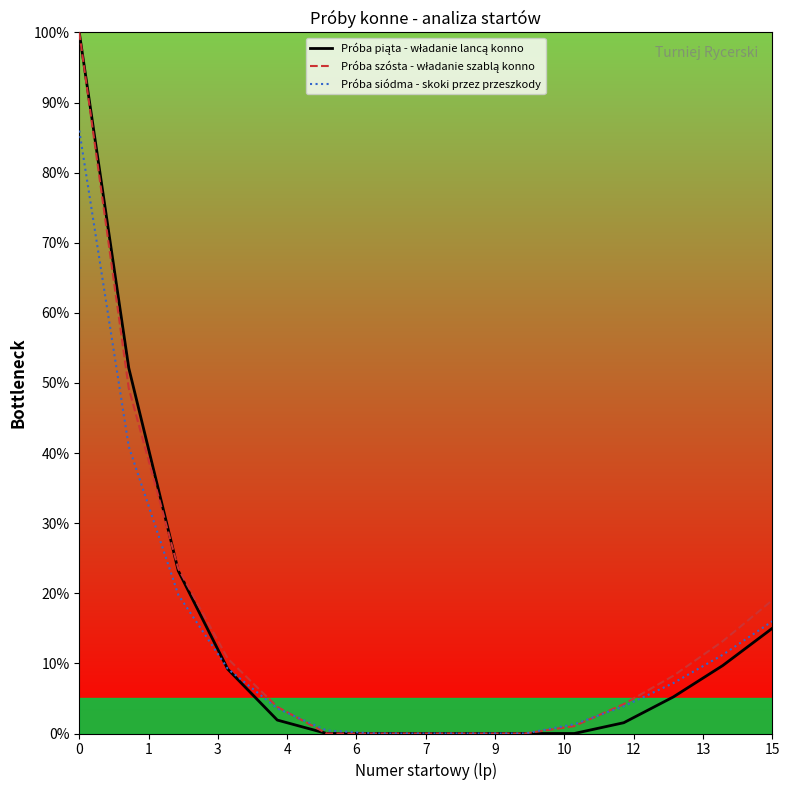

What is the highest value of the Próba siódma - skoki przez przeszkody series?

86.0